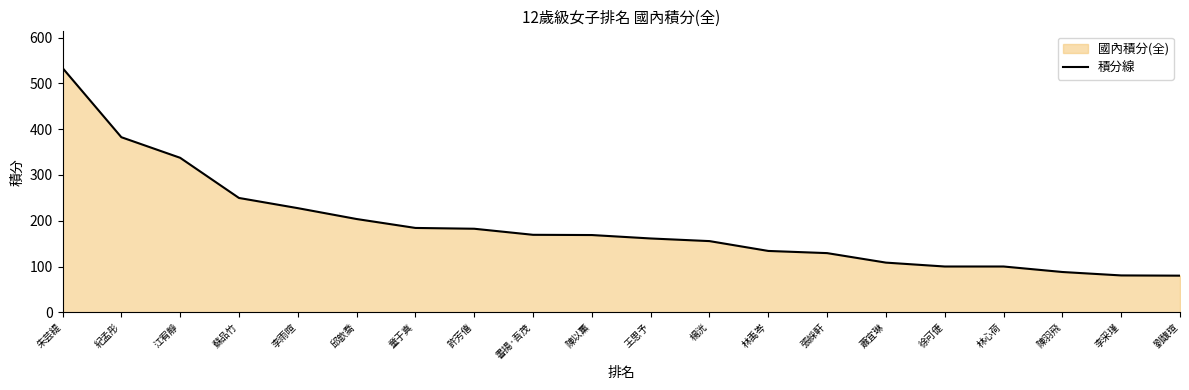

What is the ratio of the value at 許芳僖 to the value at 邱歆喬?

0.9